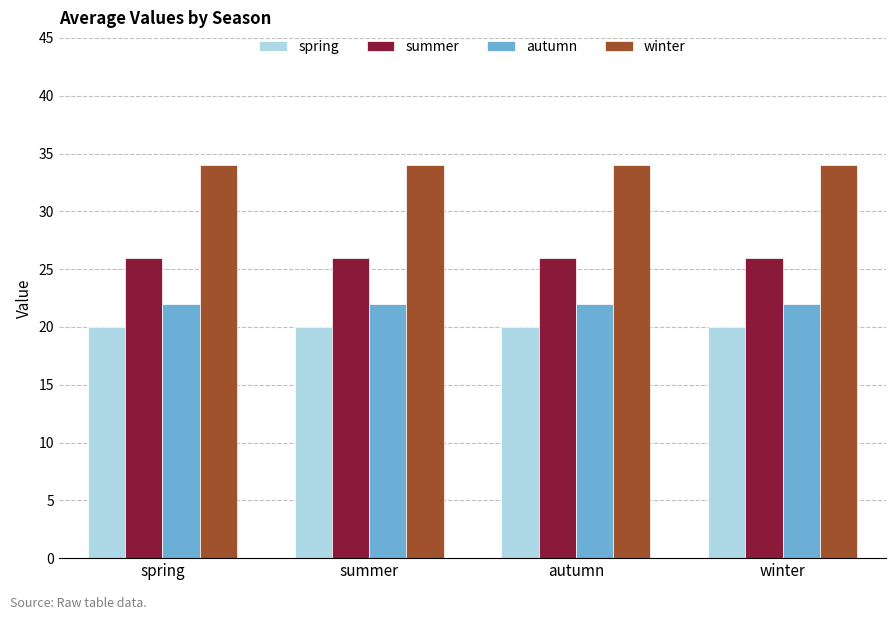

The value of summer at autumn is 12. True or false?

False